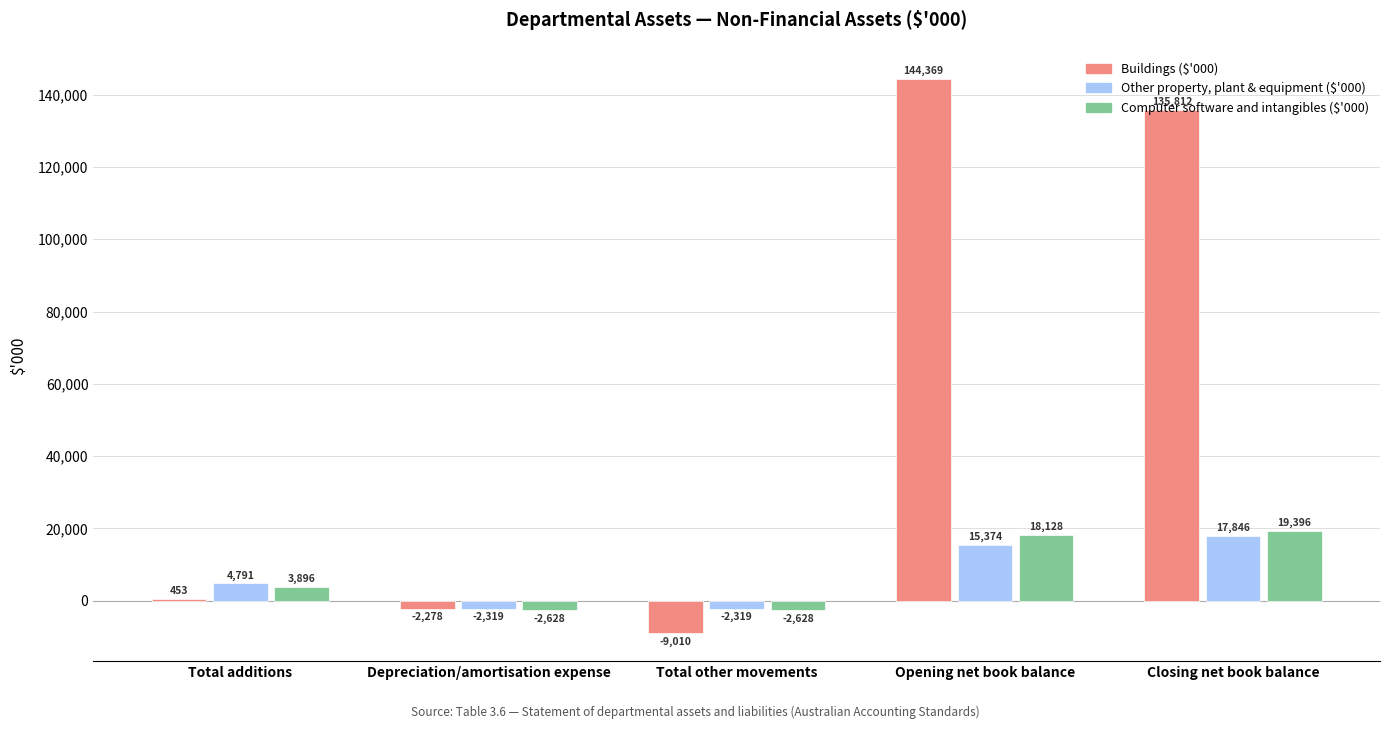

What is the greatest value displayed?

144369